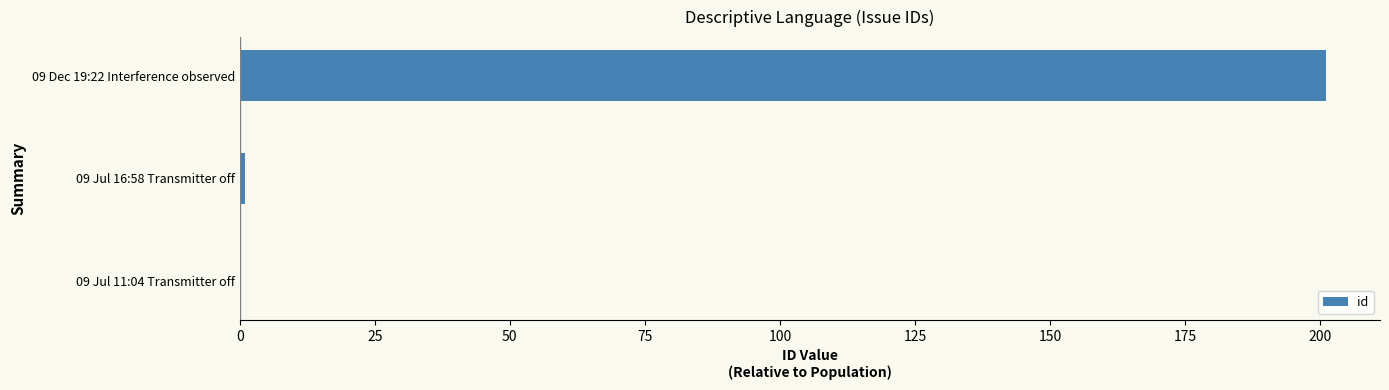

Count the number of categories in the chart.

3